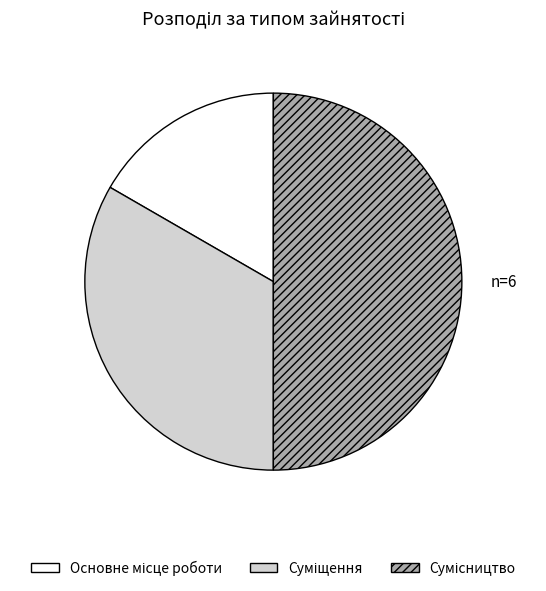

The Суміщення slice represents 43% of the pie. True or false?

False